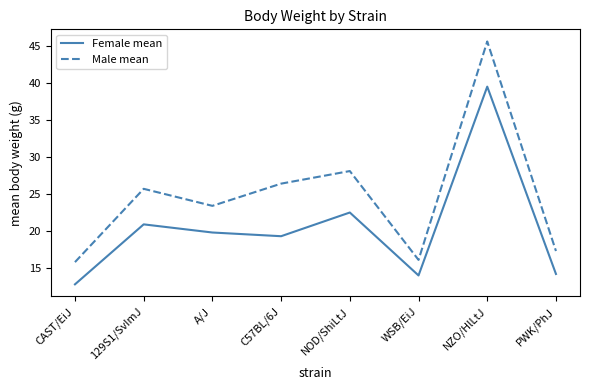

What is the difference between the Male mean values at NZO/HlLtJ and NOD/ShiLtJ?

17.5